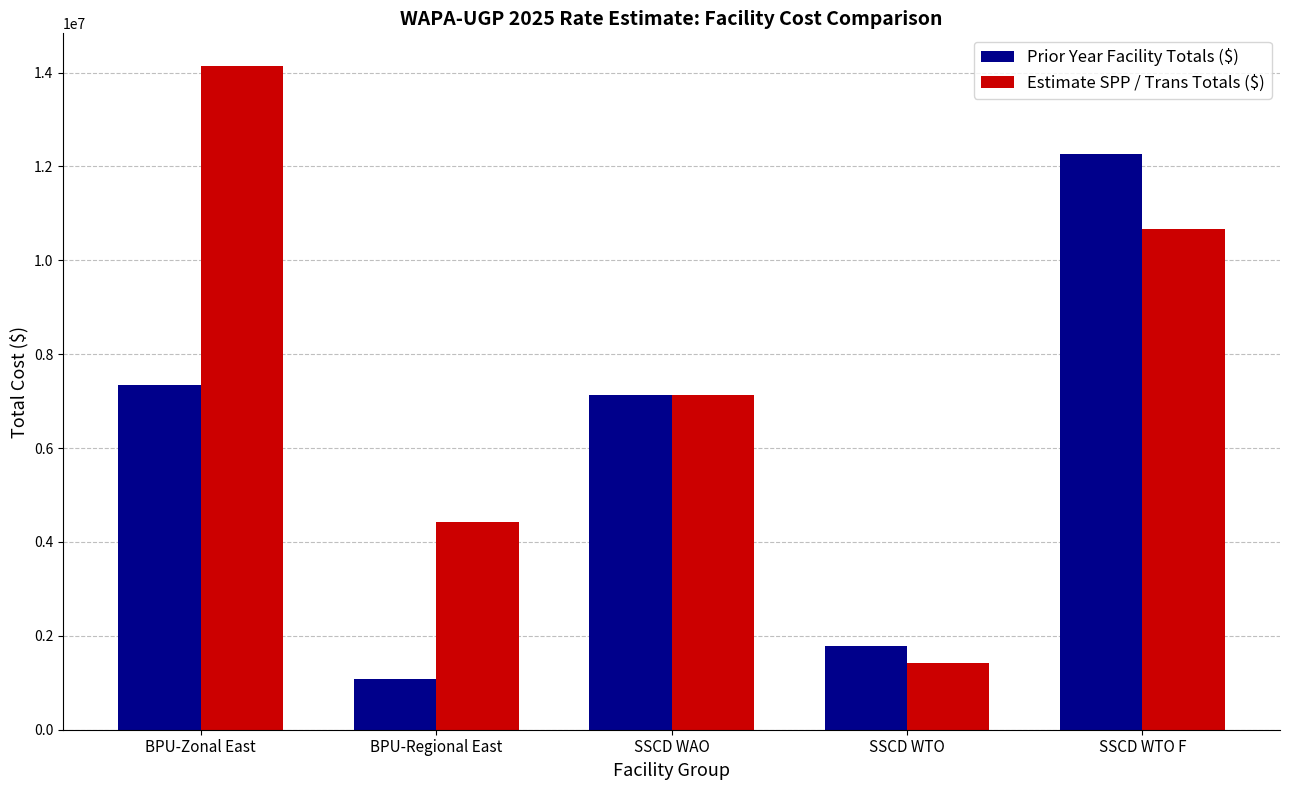

Rank the series at BPU-Regional East from lowest to highest value.

Prior Year Facility Totals ($), Estimate SPP / Trans Totals ($)